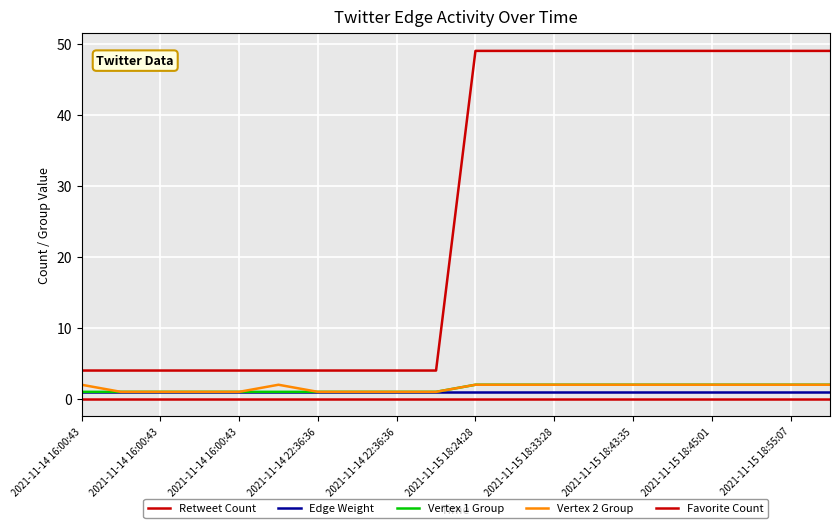

What is the difference between the maximum and minimum values in the Retweet Count series?

45